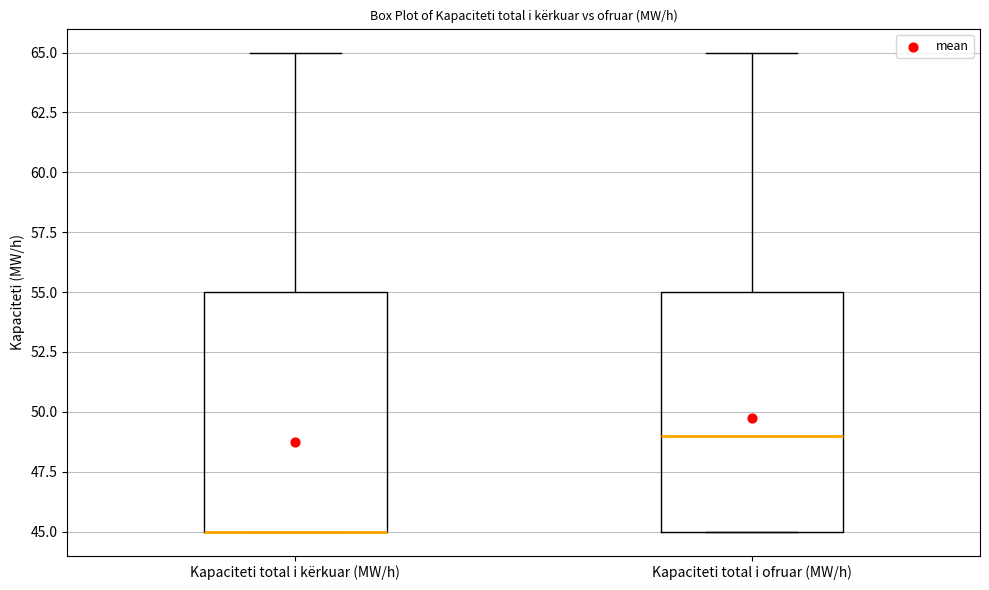

Where is the lower edge of the box for Kapaciteti total i kërkuar (MW/h) on the y-axis? The values are not printed on the chart, so give them approximately, as read against the axis.

45